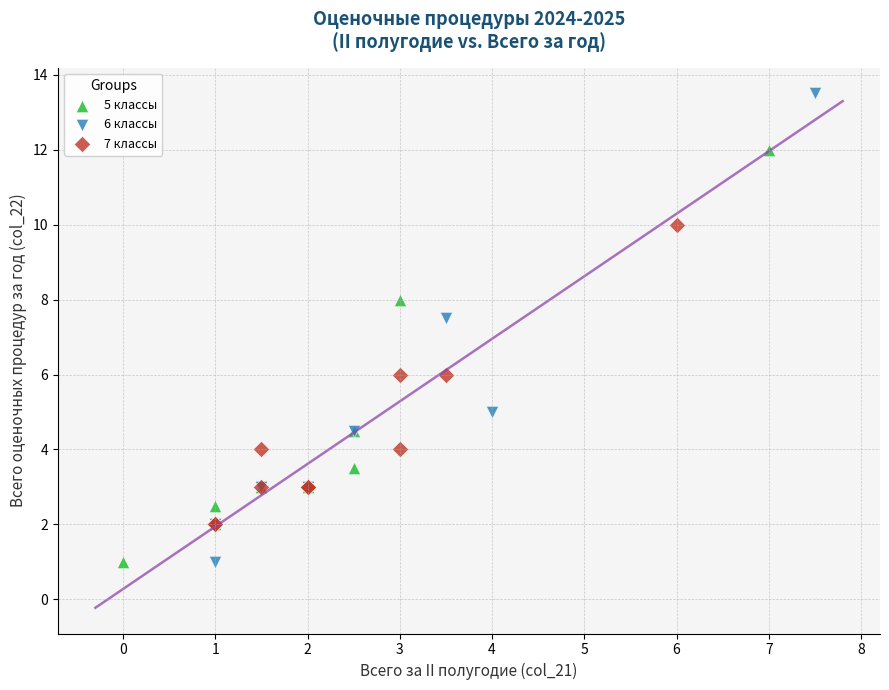

What are all the series names shown in the legend?

5 классы, 6 классы, 7 классы